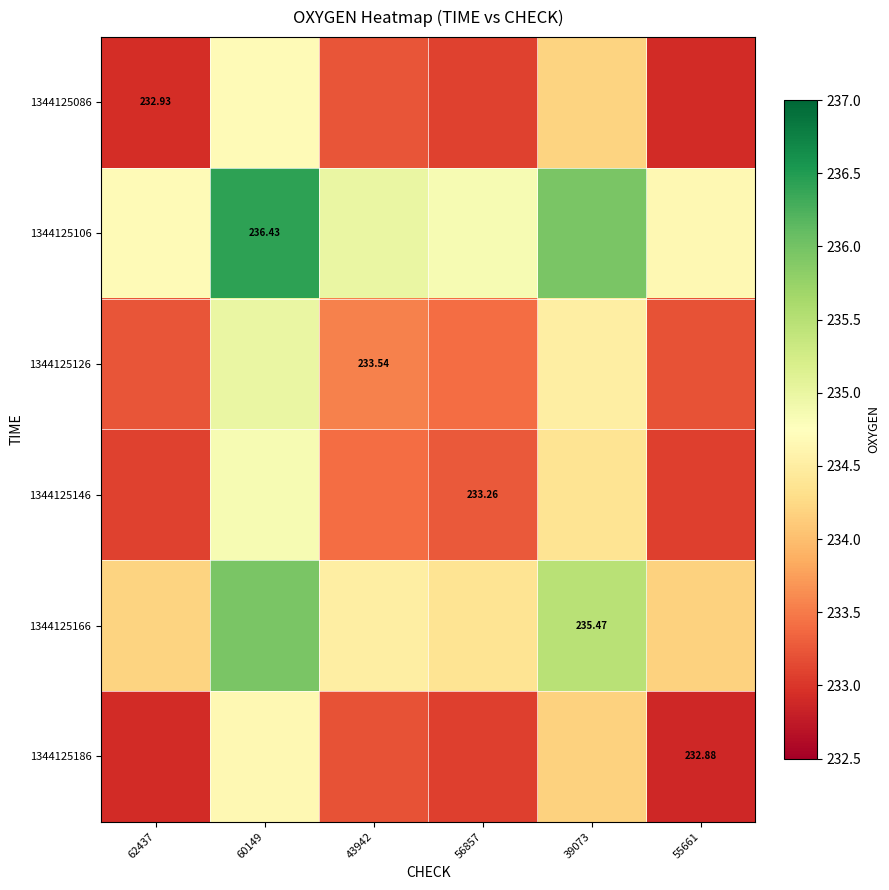

What is the approximate value of 1344125106 at 39073?

236.0